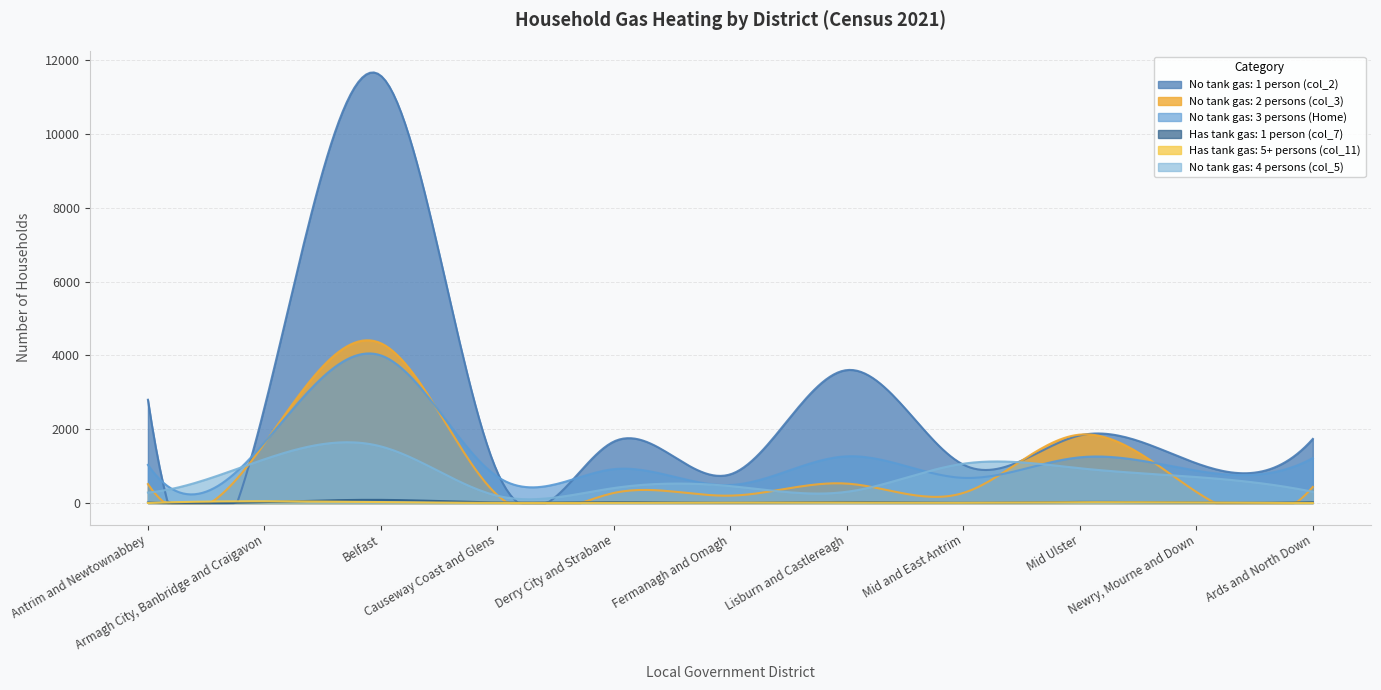

At which category is the sum across all series the highest?

Belfast